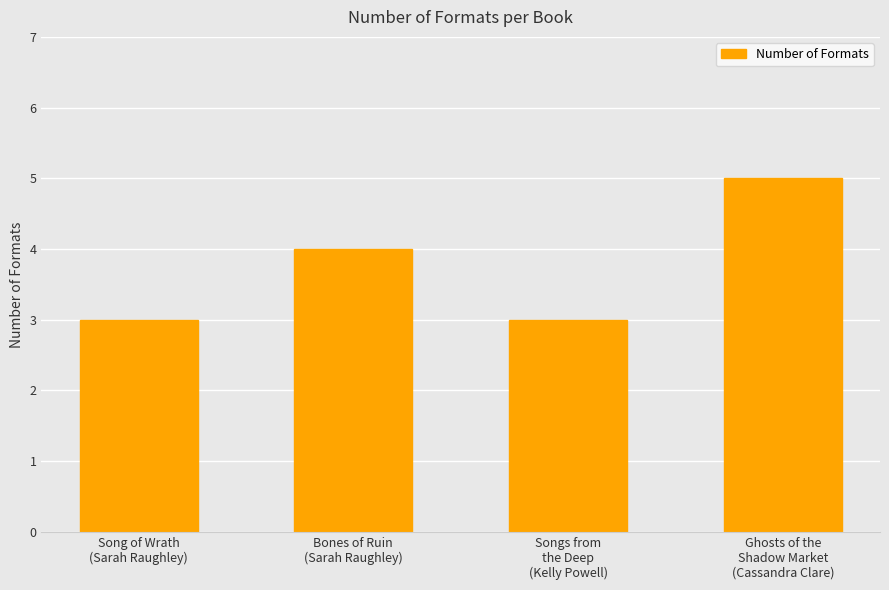

What is the sum of the values at Song of Wrath
(Sarah Raughley) and Ghosts of the
Shadow Market
(Cassandra Clare)?

8